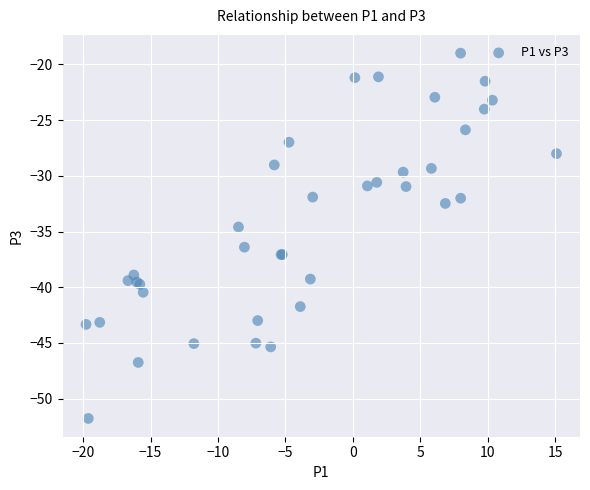

What Y value in the scatter plot is closest to -35?

-34.6